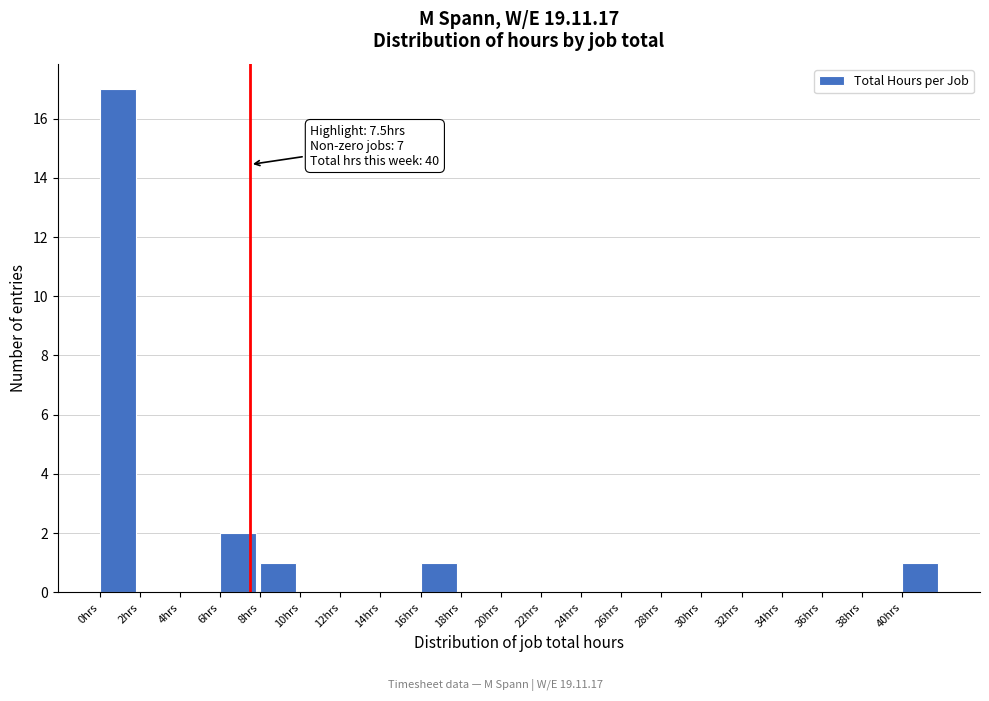

Over which range of the x-axis is the bar tallest?

0 to 2